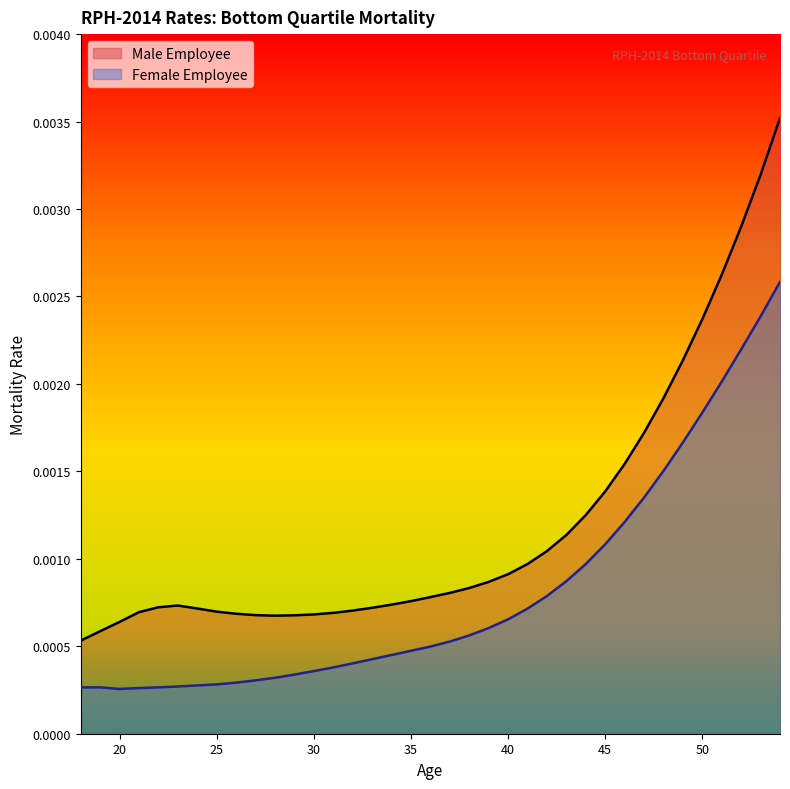

How many lines are shown in the chart?

2